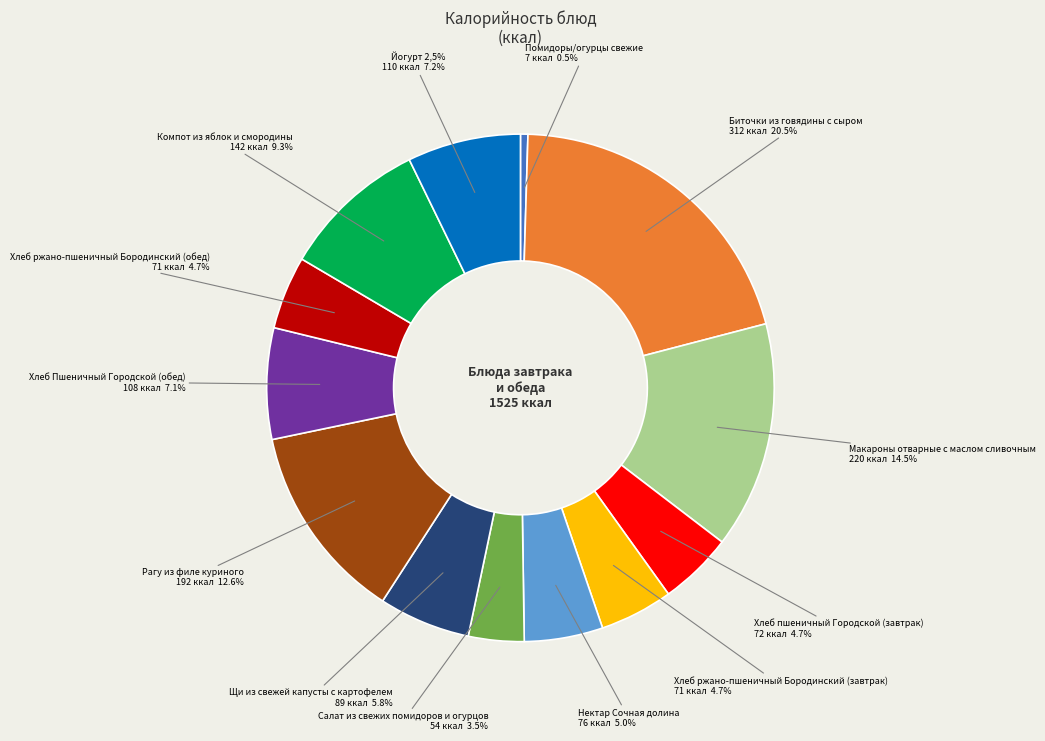

What percentage is the Рагу из филе куриного slice, to the nearest percent?

13%